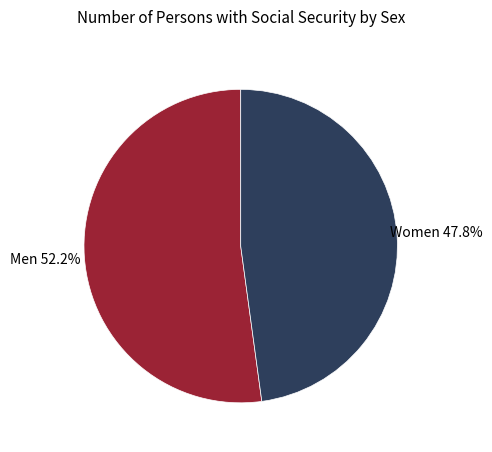

Is there any slice that represents more than half of the pie?

Yes